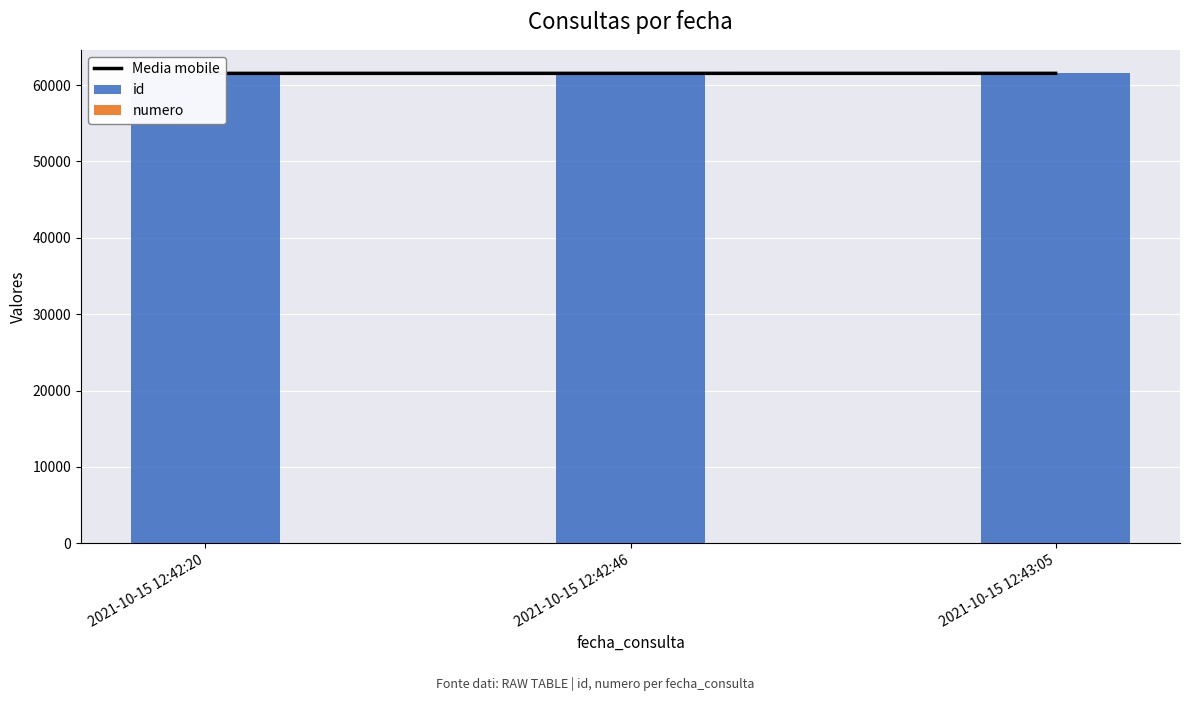

Which series has the largest range (max minus min)?

id